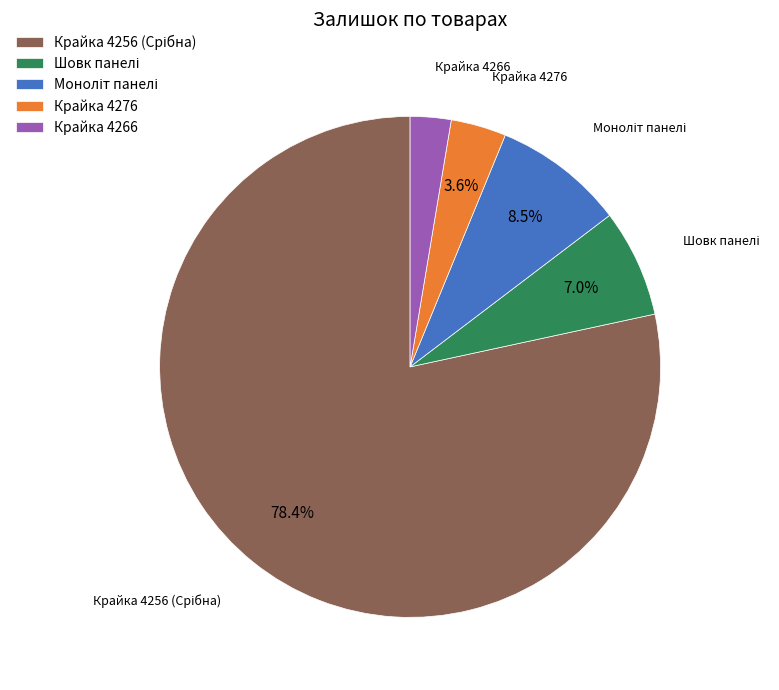

Is there any slice that represents more than half of the pie?

Yes